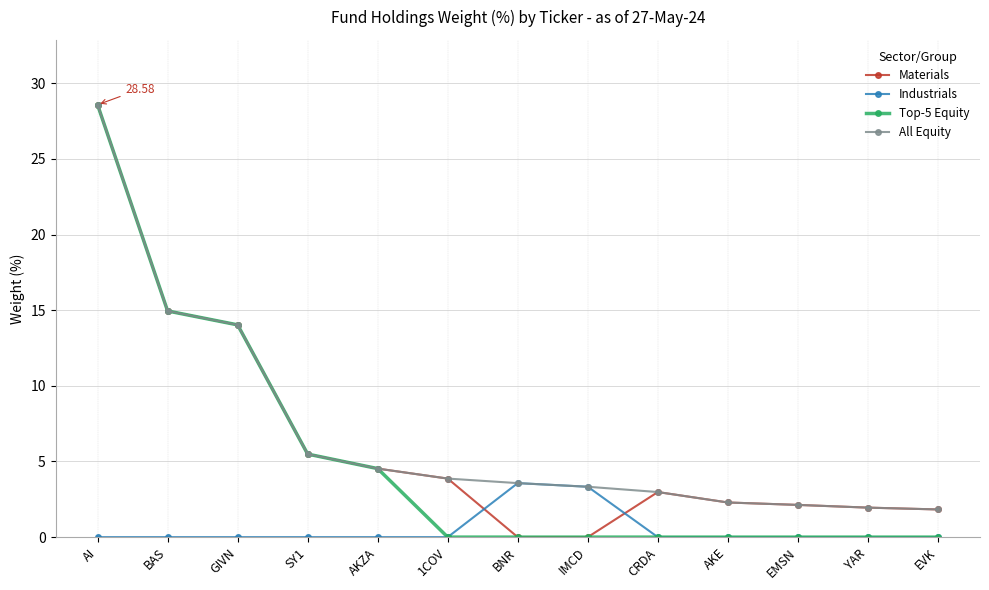

The value of Materials at BNR is 0.0. True or false?

True